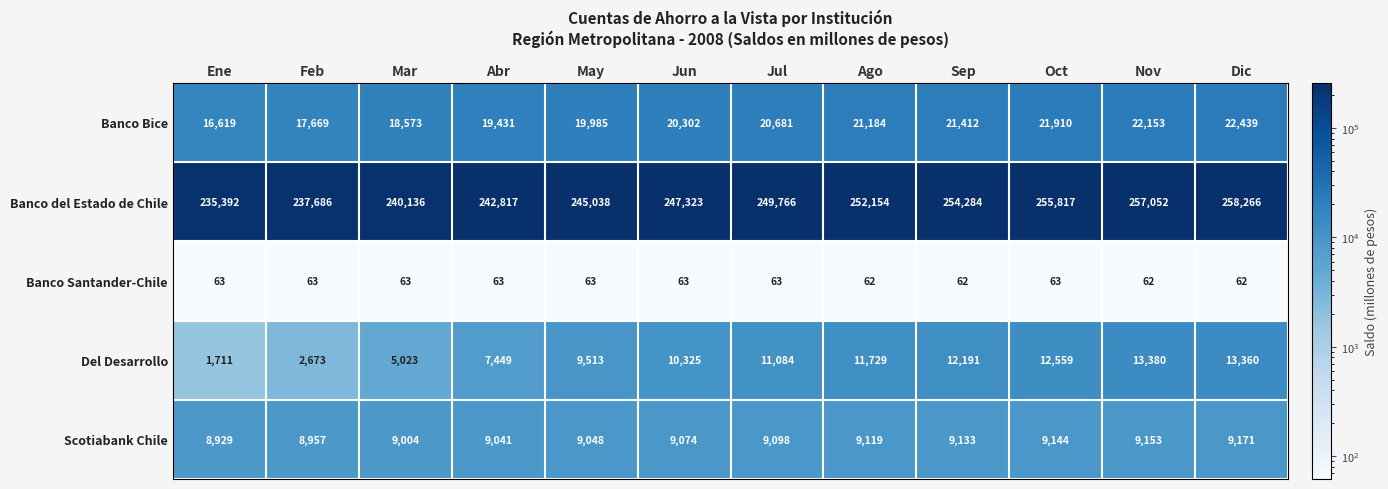

What is the smallest value displayed?

62